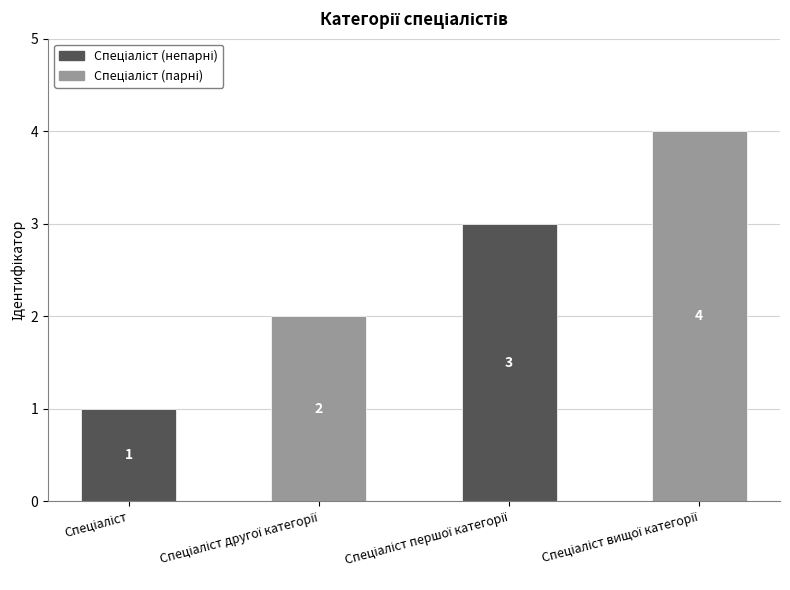

Reading right to left, extract all data points from this chart.

4	3	2	1